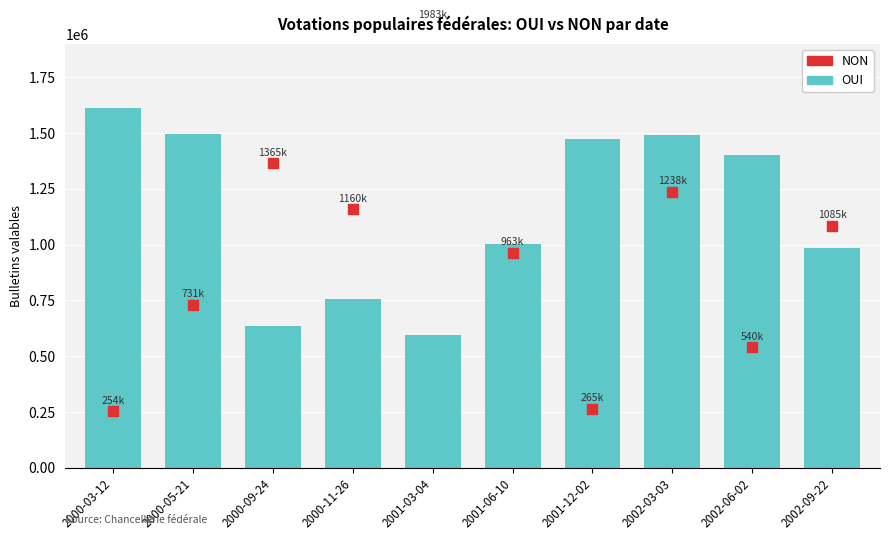

At which category is the sum across all series the highest?

2002-03-03